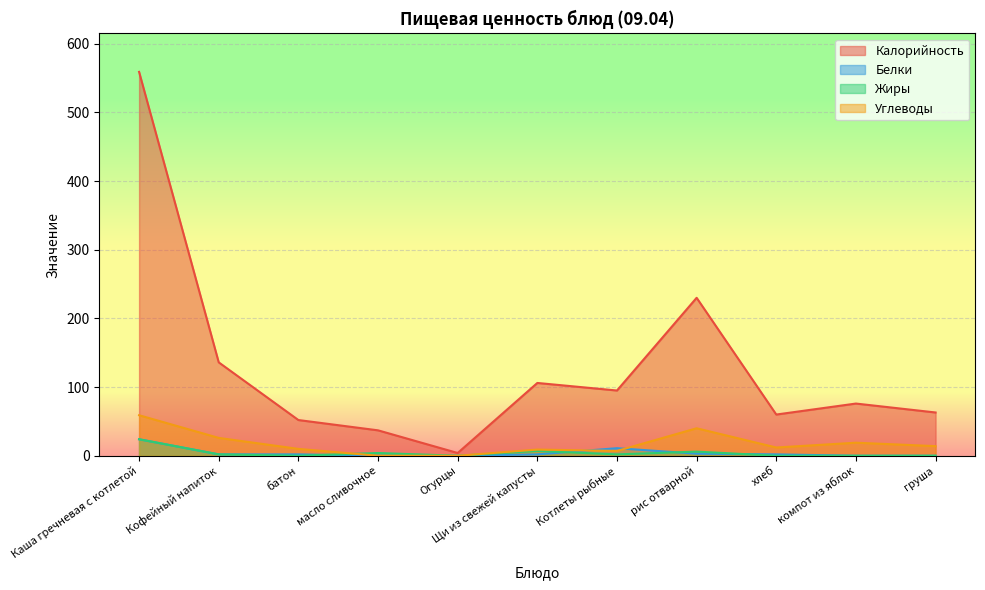

What are all the series names shown in the legend?

Калорийность, Белки, Жиры, Углеводы